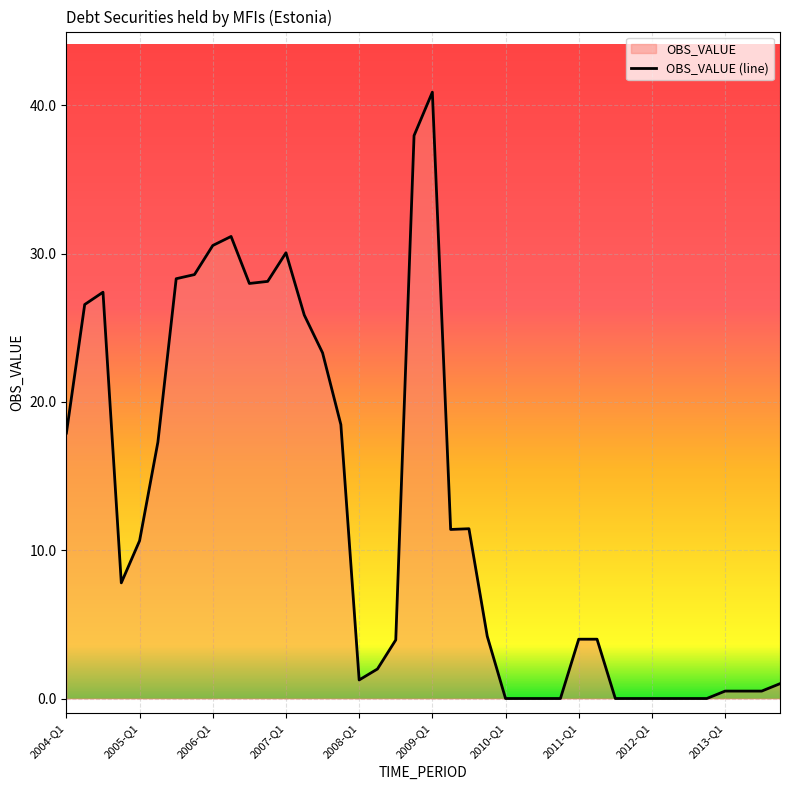

What is the difference between the maximum and minimum values?

40.9